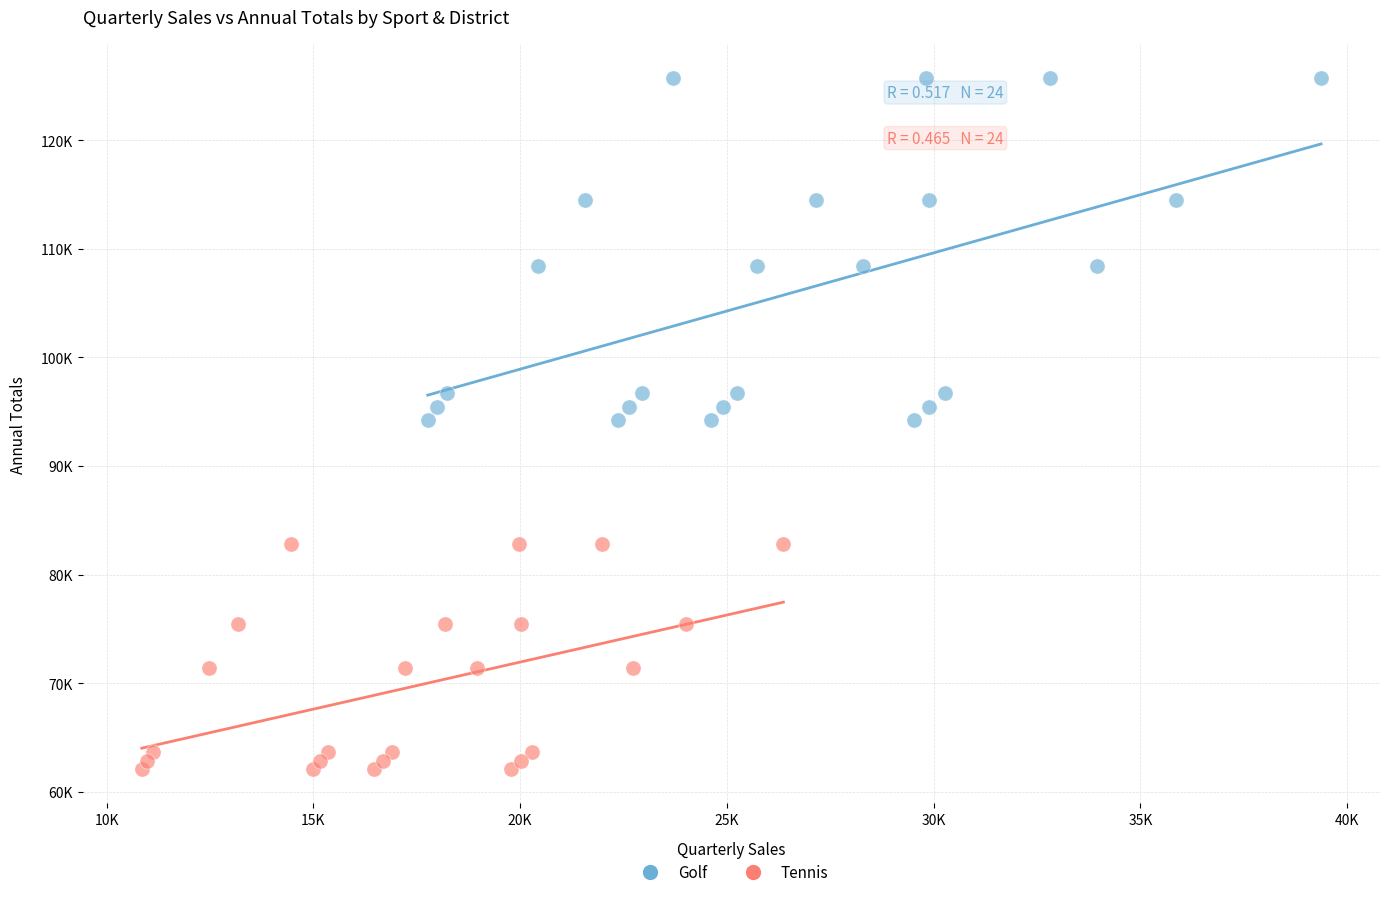

Which series has the widest spread of Y values?

Golf